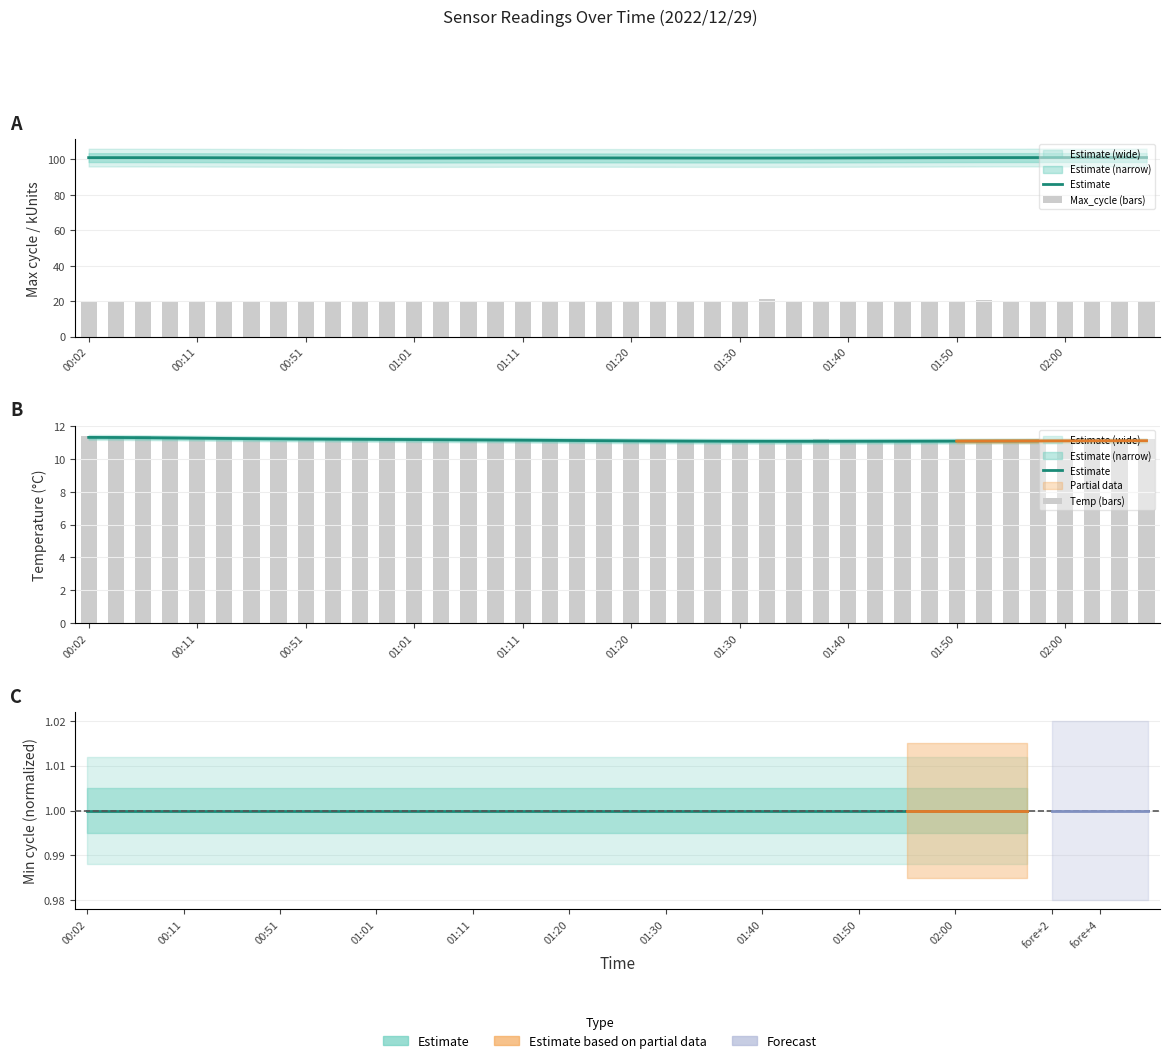

Between 28 and 18, which is larger?

28